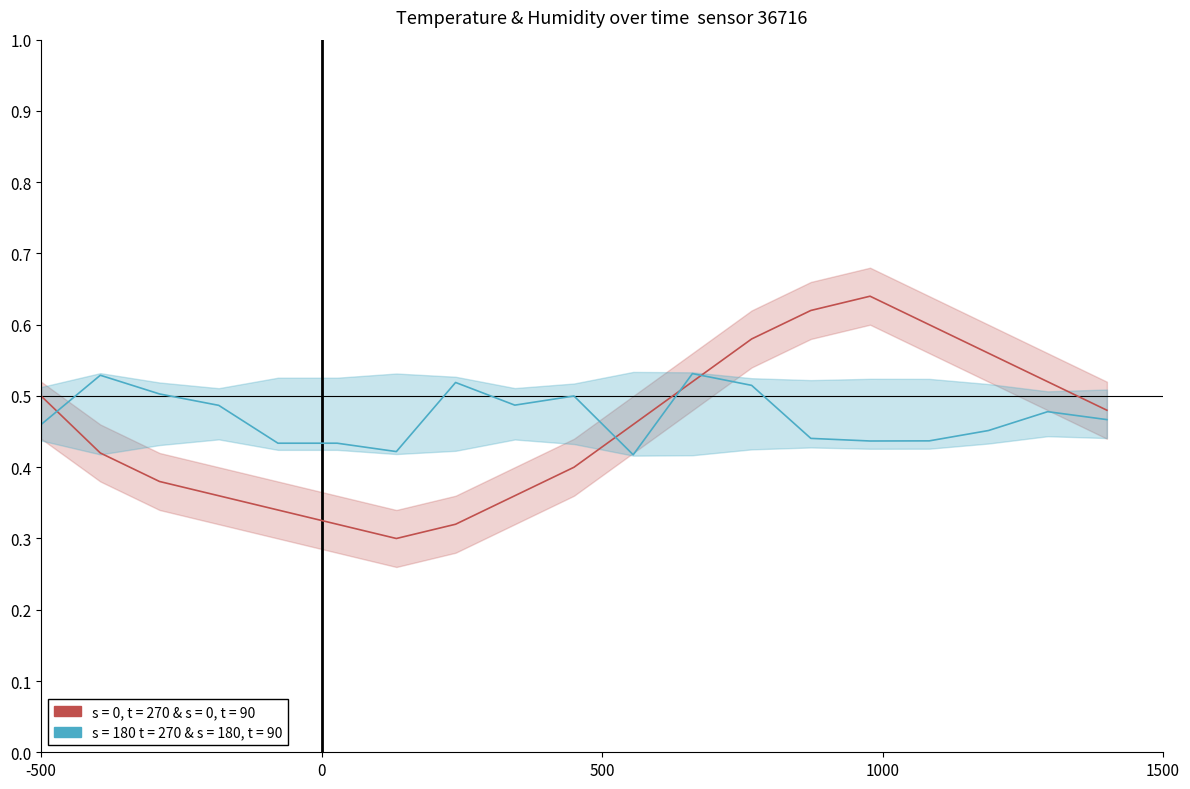

Which series ends up on top after the final intersection of humidity  s=180 t=270 & s=180, t=90 and temperature  s=0, t=270 & s=0, t=90?

temperature  s=0, t=270 & s=0, t=90